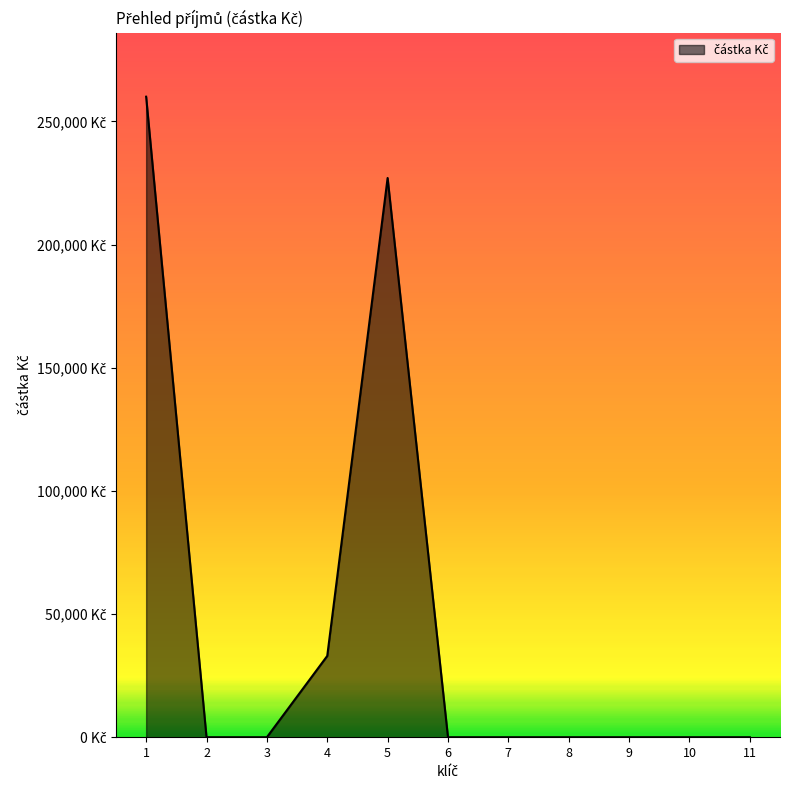

List the labels in order of value, largest first.

1, 5, 4, 2, 3, 6, 7, 8, 9, 10, 11